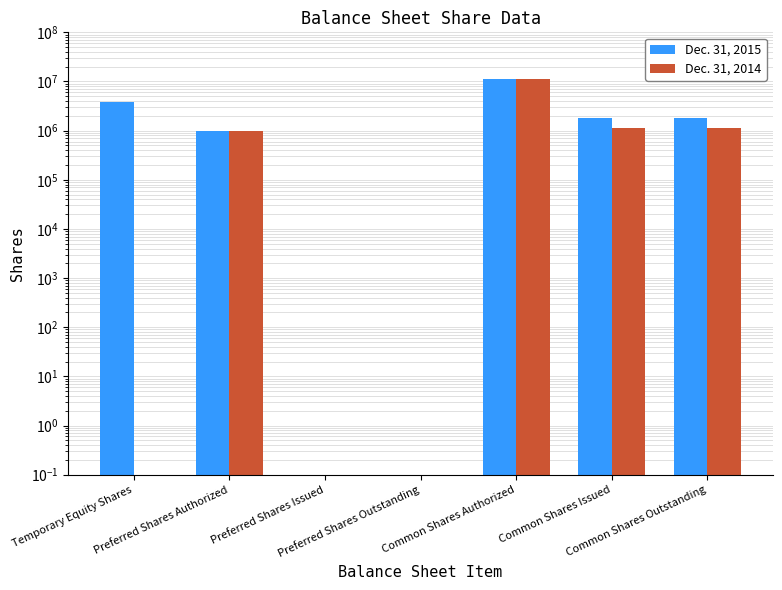

Reading right to left, list all the values displayed in this chart.

Dec. 31, 2015: 1843343	1843343	11000000	0	0	1000000	3817993
Dec. 31, 2014: 1150000	1150000	11000000	0	0	1000000	0